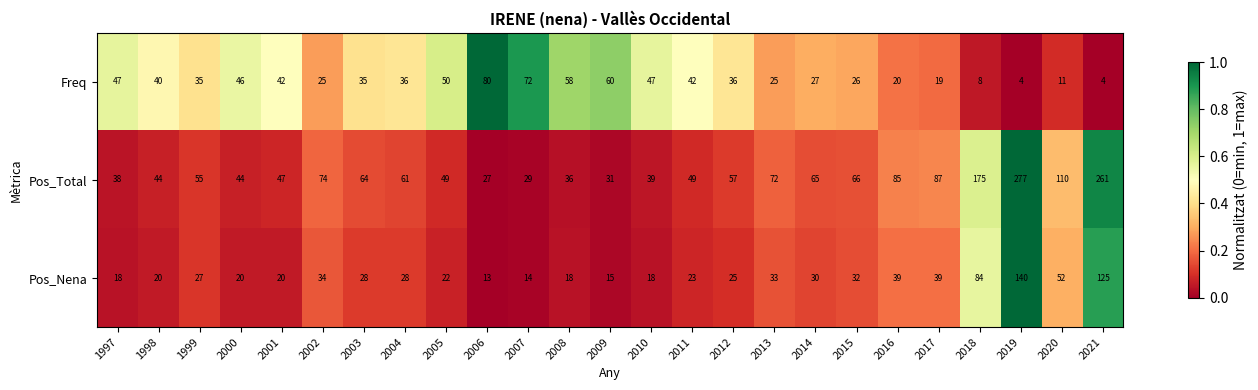

What is the spread (max minus min) of values at 2014?

38